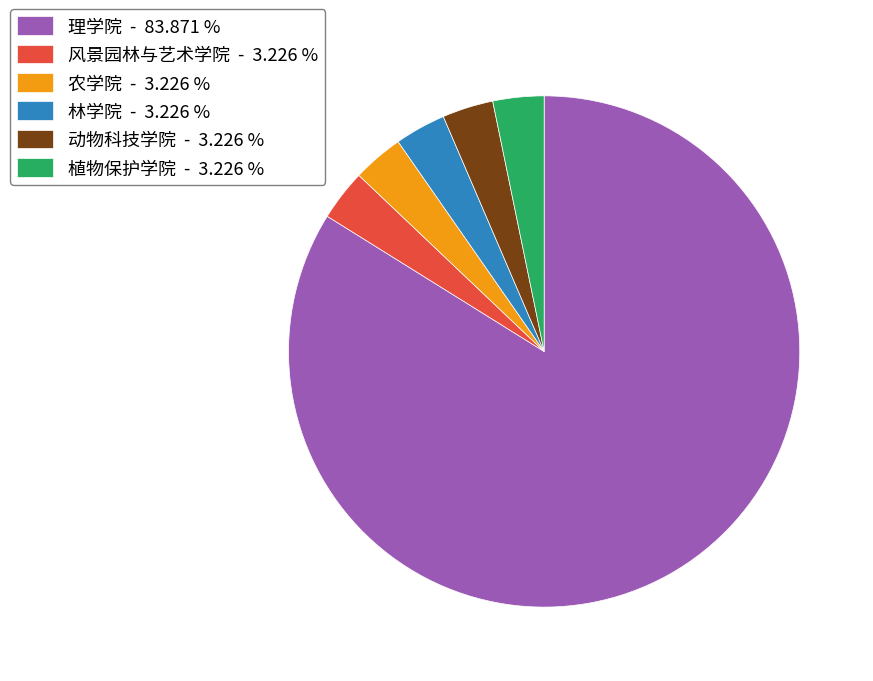

Does any single category account for the majority?

Yes